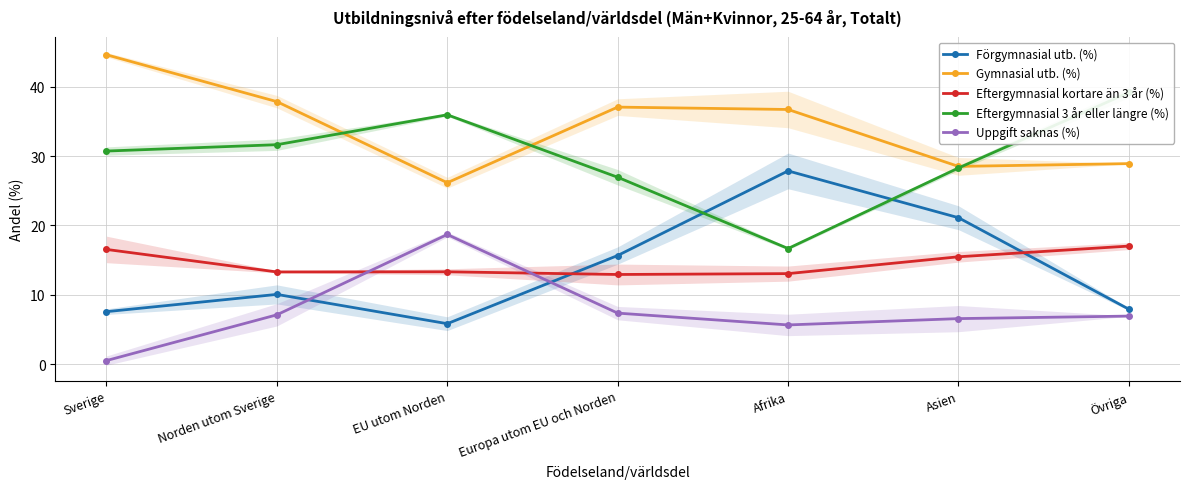

Between Övriga and Norden utom Sverige, which is larger?

Norden utom Sverige